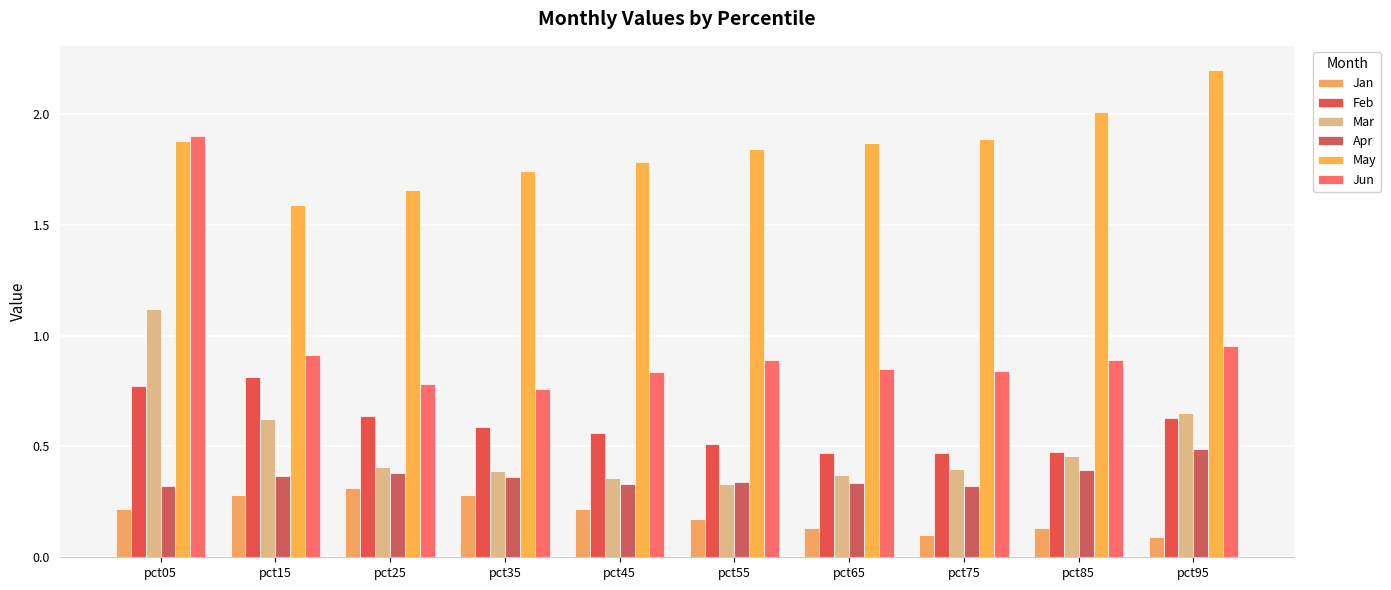

Reading left to right, list all the values displayed in this chart.

Jan: pct05=0.2	pct15=0.3	pct25=0.3	pct35=0.3	pct45=0.2	pct55=0.2	pct65=0.1	pct75=0.1	pct85=0.1	pct95=0.1
Feb: pct05=0.8	pct15=0.8	pct25=0.6	pct35=0.6	pct45=0.6	pct55=0.5	pct65=0.5	pct75=0.5	pct85=0.5	pct95=0.6
Mar: pct05=1.1	pct15=0.6	pct25=0.4	pct35=0.4	pct45=0.4	pct55=0.3	pct65=0.4	pct75=0.4	pct85=0.5	pct95=0.7
Apr: pct05=0.3	pct15=0.4	pct25=0.4	pct35=0.4	pct45=0.3	pct55=0.3	pct65=0.3	pct75=0.3	pct85=0.4	pct95=0.5
May: pct05=1.9	pct15=1.6	pct25=1.7	pct35=1.7	pct45=1.8	pct55=1.8	pct65=1.9	pct75=1.9	pct85=2.0	pct95=2.2
Jun: pct05=1.9	pct15=0.9	pct25=0.8	pct35=0.8	pct45=0.8	pct55=0.9	pct65=0.8	pct75=0.8	pct85=0.9	pct95=1.0